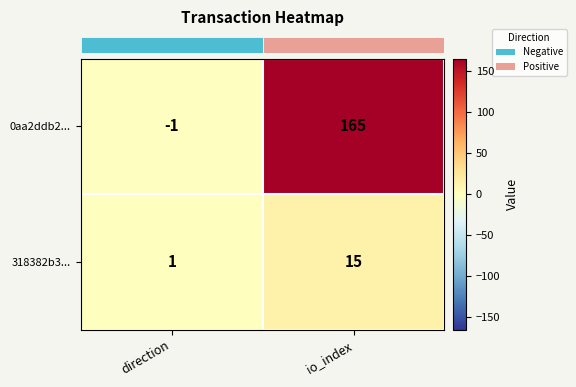

What is the difference between the maximum and minimum values in the 318382b3... series?

14